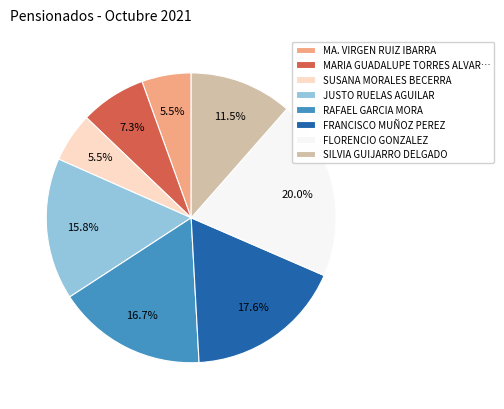

True or false: SUSANA MORALES BECERRA accounts for 18% of the total.

False